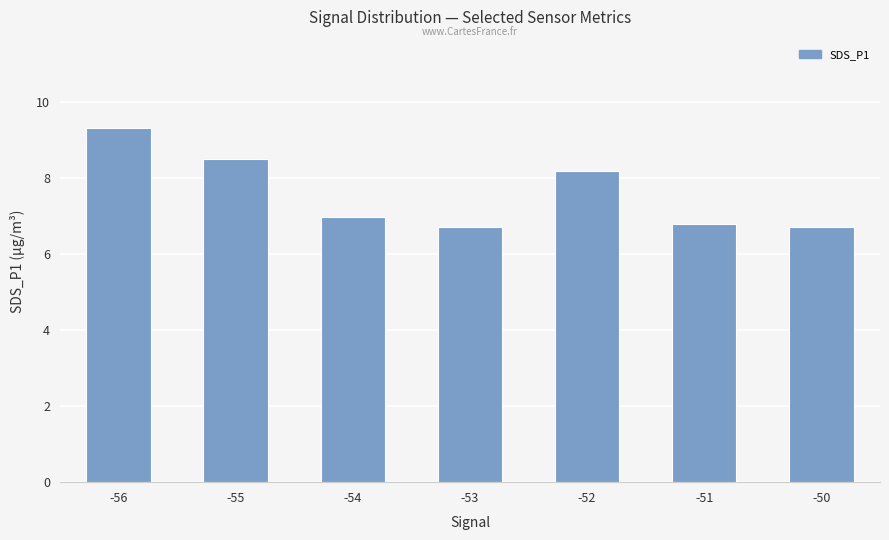

Which has a higher value, -55 or -56?

-56